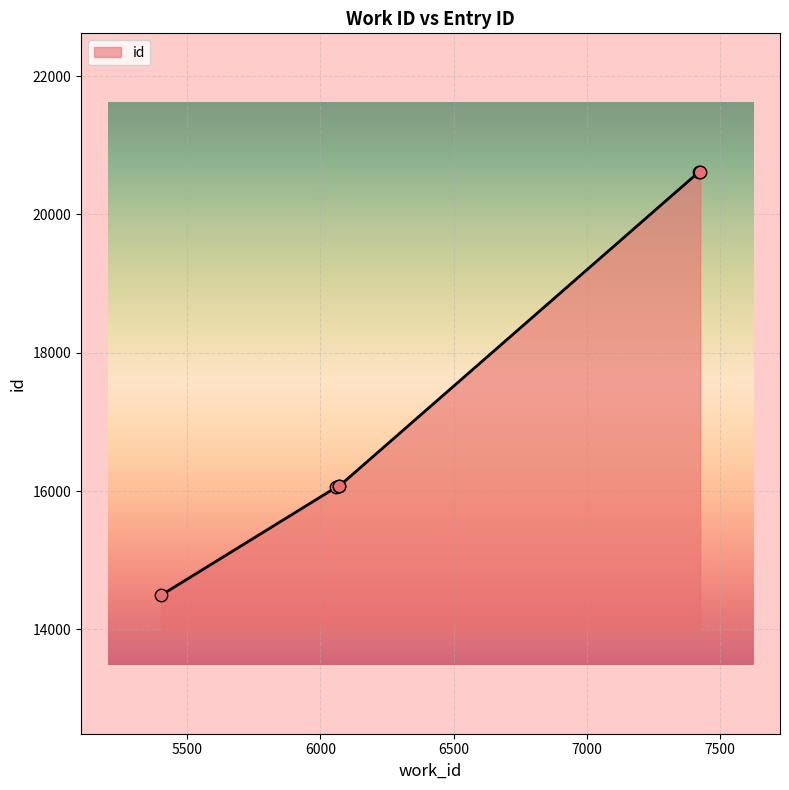

What is the change in value from 5400 to 6071?

+1582